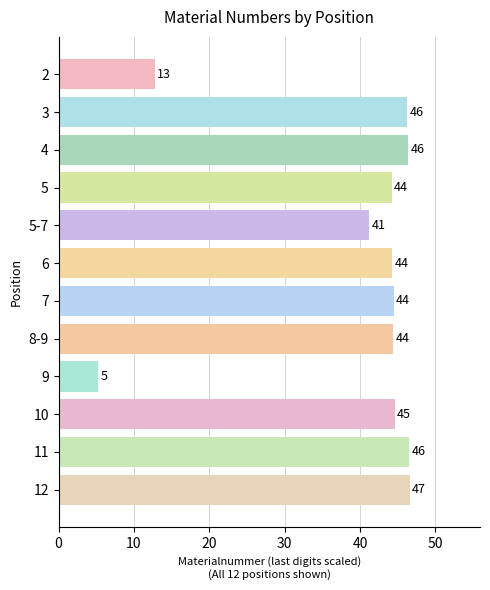

Are the bars horizontal?

Yes